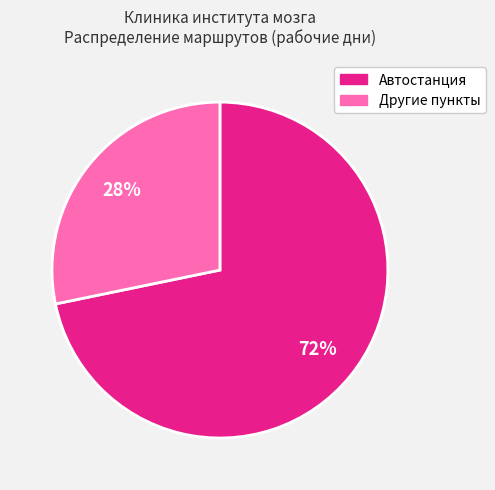

To the nearest percent, what is the difference between the largest and smallest slice percentages?

44%